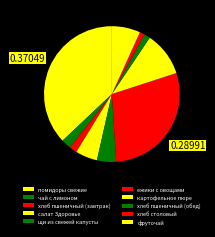

The хлеб пшеничный (завтрак) slice represents 2% of the pie. True or false?

True